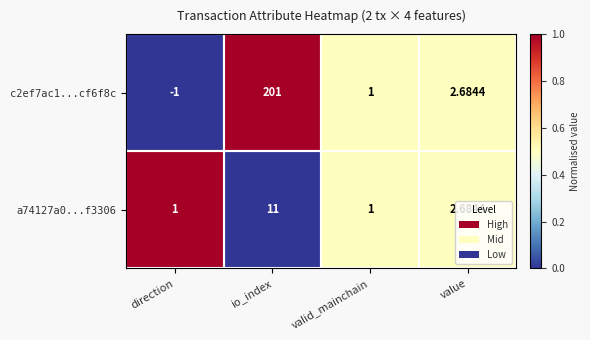

At which category is the sum across all series the highest?

io_index